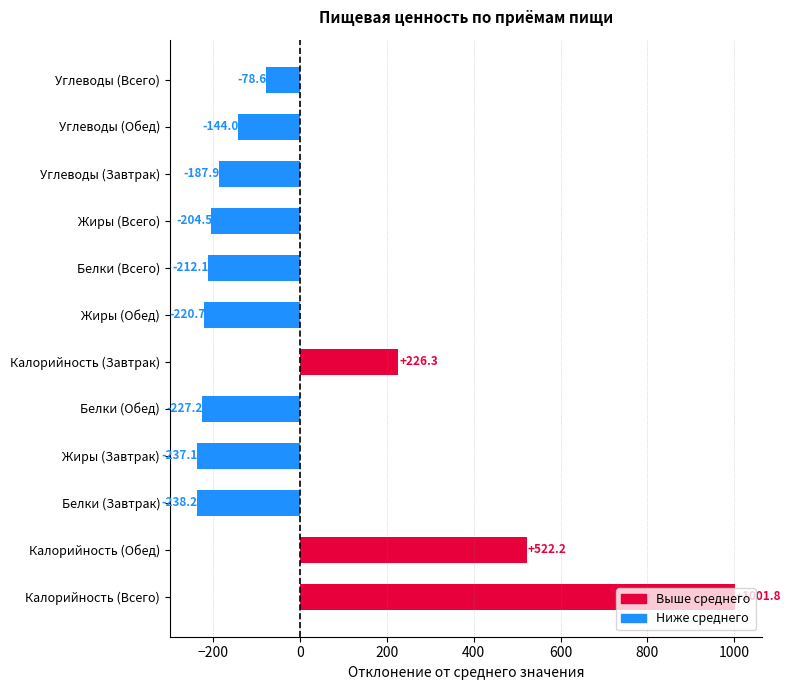

Rank the categories by value from highest to lowest.

Калорийность (Всего), Калорийность (Обед), Калорийность (Завтрак), Углеводы (Всего), Углеводы (Обед), Углеводы (Завтрак), Жиры (Всего), Белки (Всего), Жиры (Обед), Белки (Обед), Жиры (Завтрак), Белки (Завтрак)